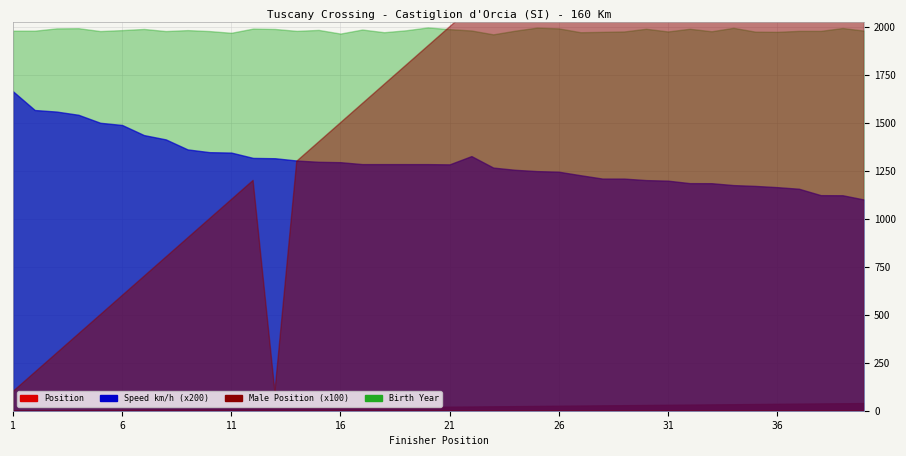

What is the lowest value of the Male Position series?

1.0